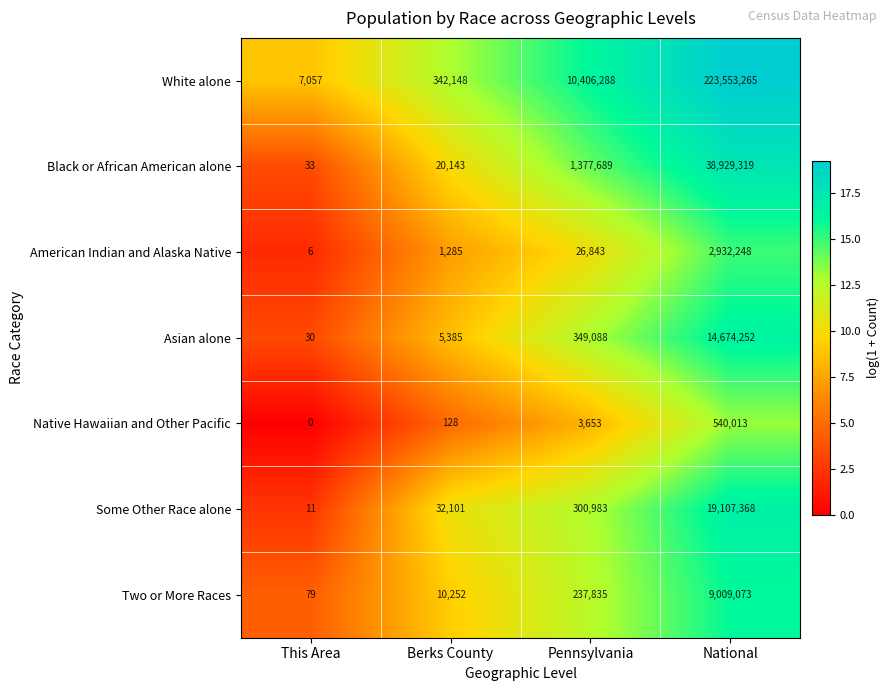

What is the maximum value shown in the chart?

223553265